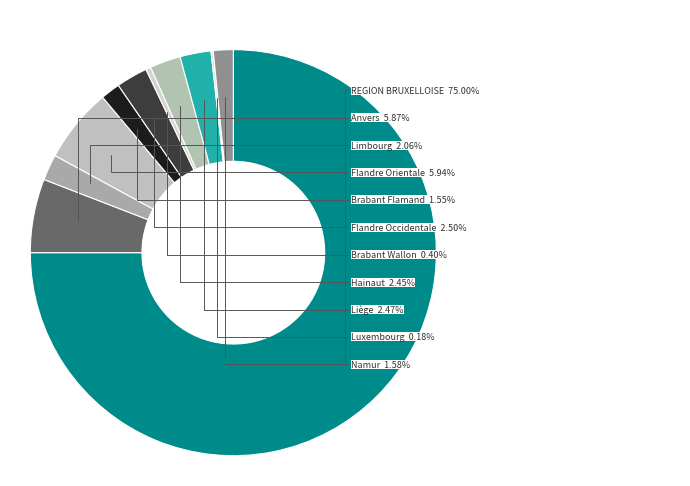

To the nearest percent, what is the average slice percentage?

9%